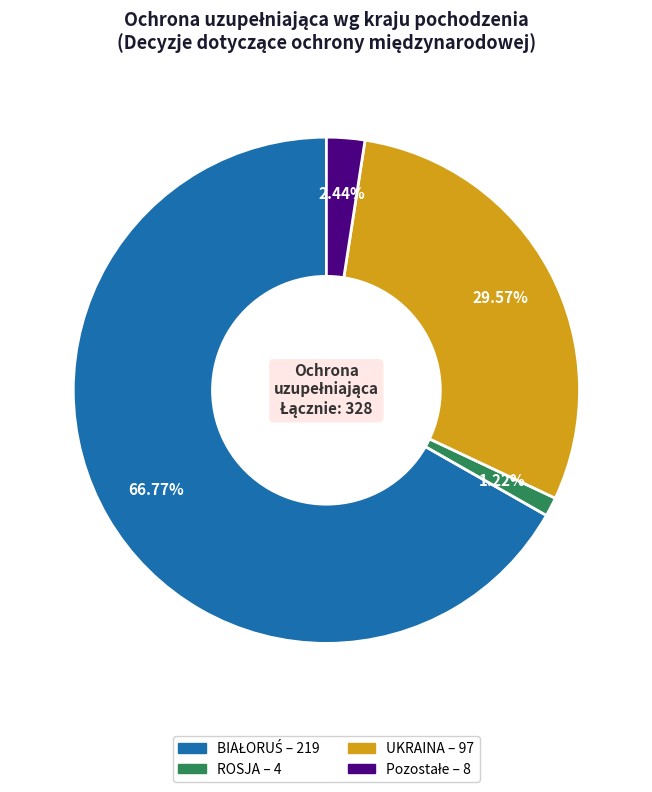

Is there any slice that represents more than half of the pie?

Yes